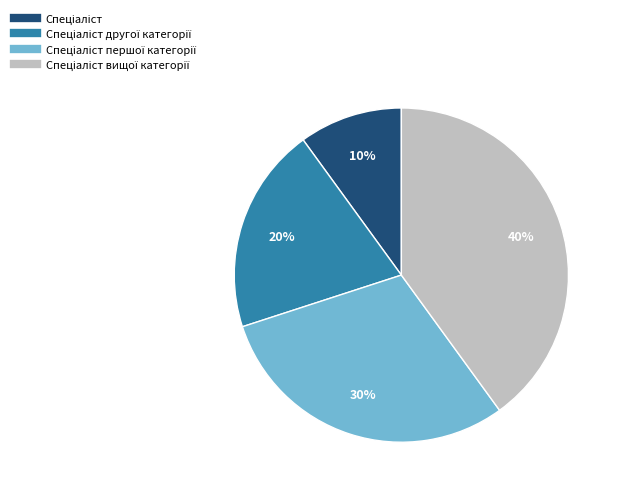

How many slices are in this pie chart?

4